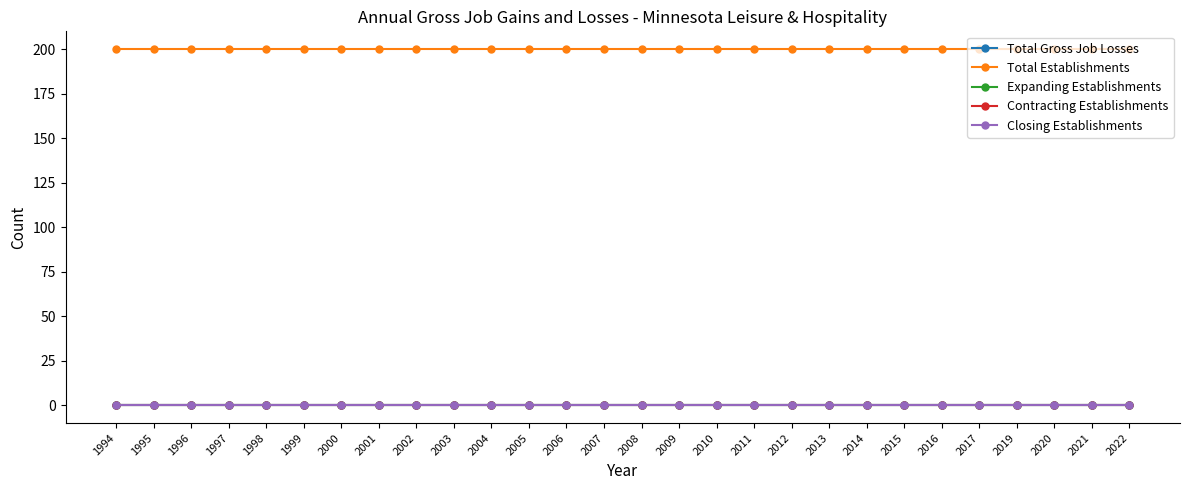

True or false: Total Gross Job Losses and Contracting Establishments intersect in this chart.

False